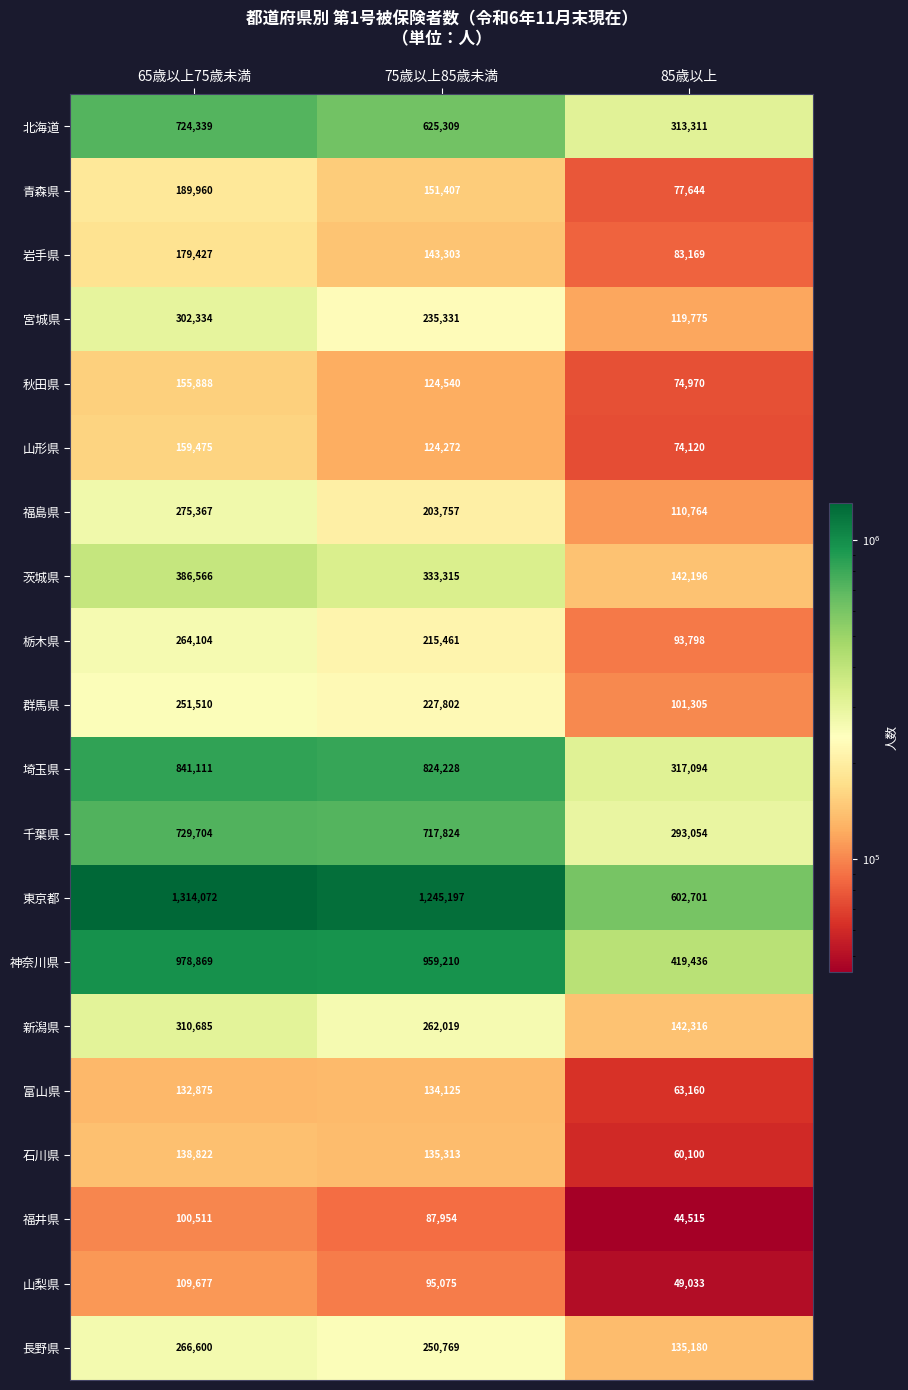

At how many categories does at least one series exceed 1241897?

2